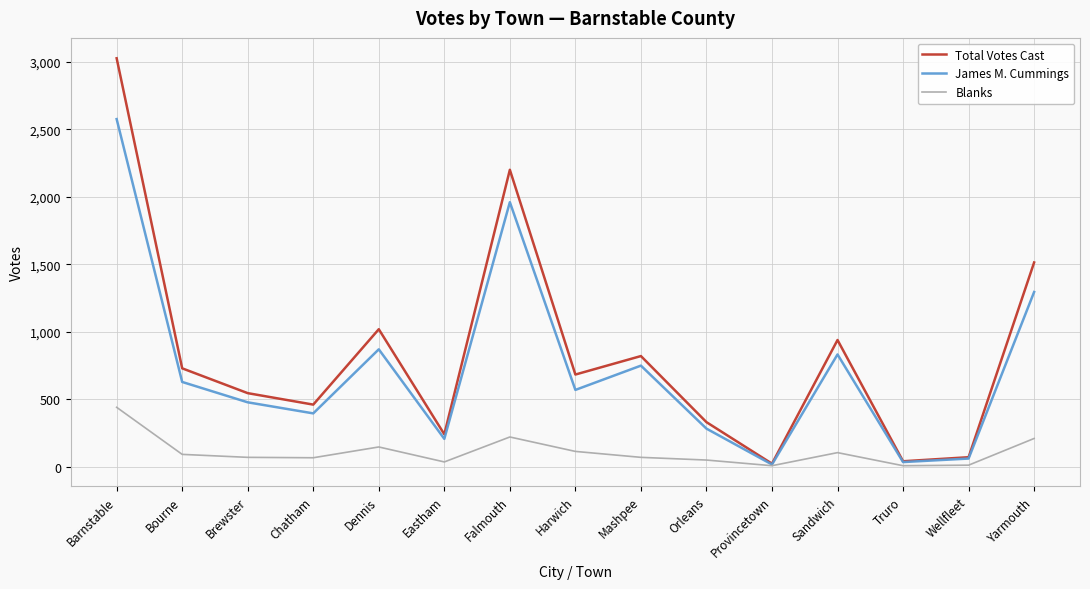

Is the value of Total Votes Cast at Barnstable greater than the value of Blanks at Sandwich?

Yes